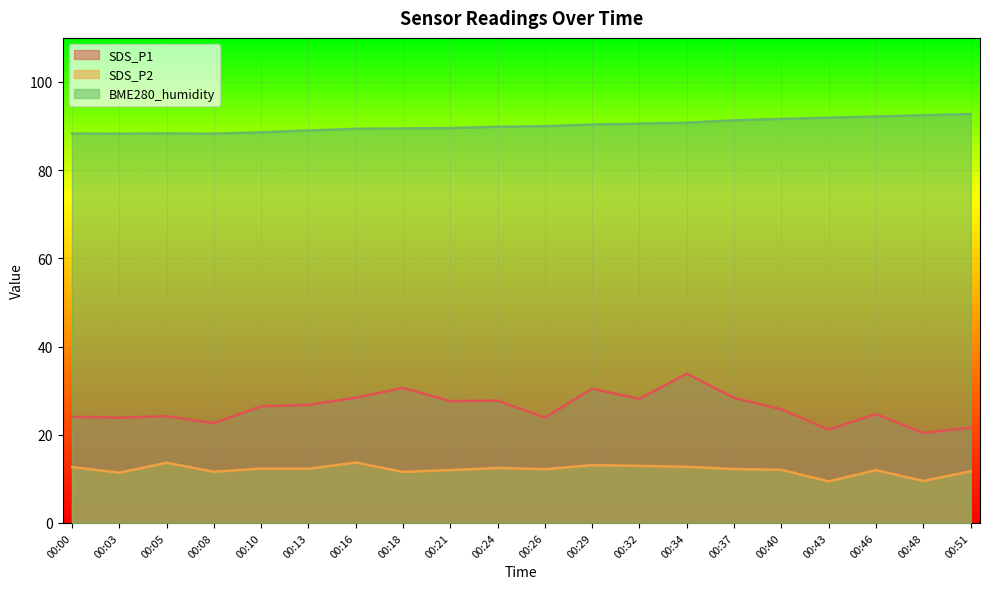

What is the value of the BME280_humidity point at the 20th from the left?

92.7